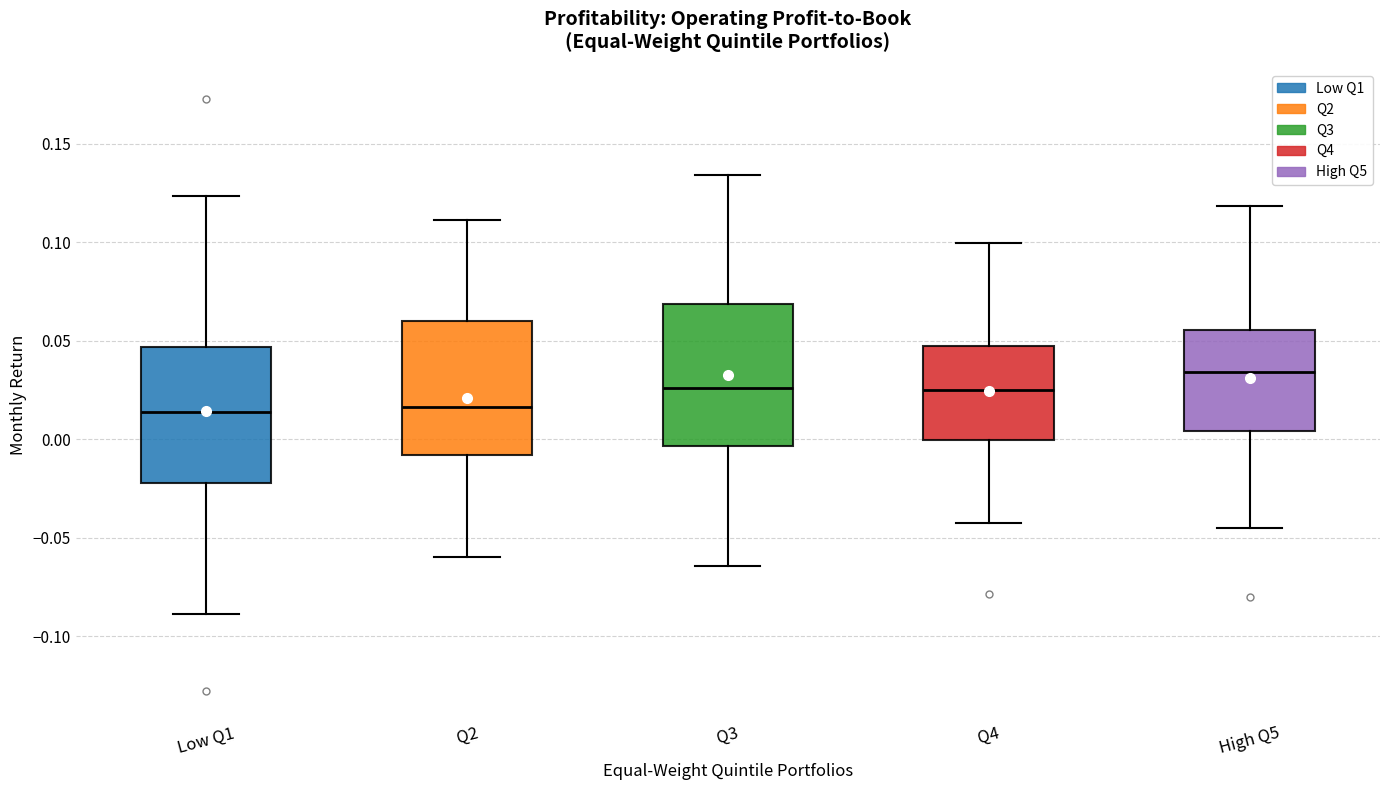

Reading left to right, transcribe this box plot: for each box, give where its median line is, the range the box spans, and where its two whiskers end, as read against the y-axis. The values are not printed on the chart, so give them approximately, as read against the axis.

Low Q1: median 0.015, box -0.020 to 0.045, whiskers -0.090 to 0.125
Q2: median 0.015, box -0.010 to 0.060, whiskers -0.060 to 0.110
Q3: median 0.025, box -0.005 to 0.070, whiskers -0.065 to 0.135
Q4: median 0.025, box 0.000 to 0.045, whiskers -0.045 to 0.100
High Q5: median 0.035, box 0.005 to 0.055, whiskers -0.045 to 0.120